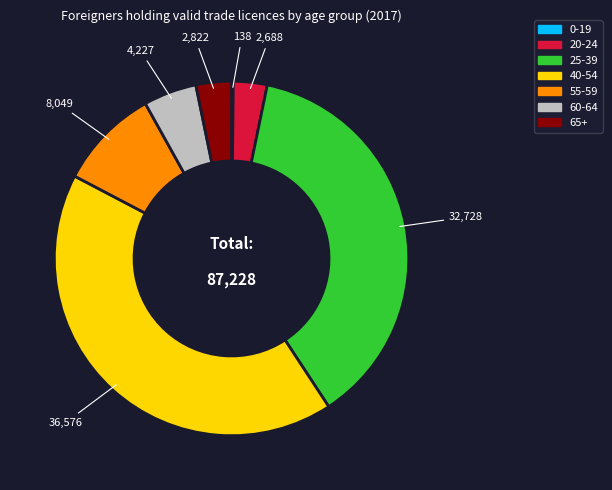

Do 20-24 and 25-39 together represent more than half of the pie?

No